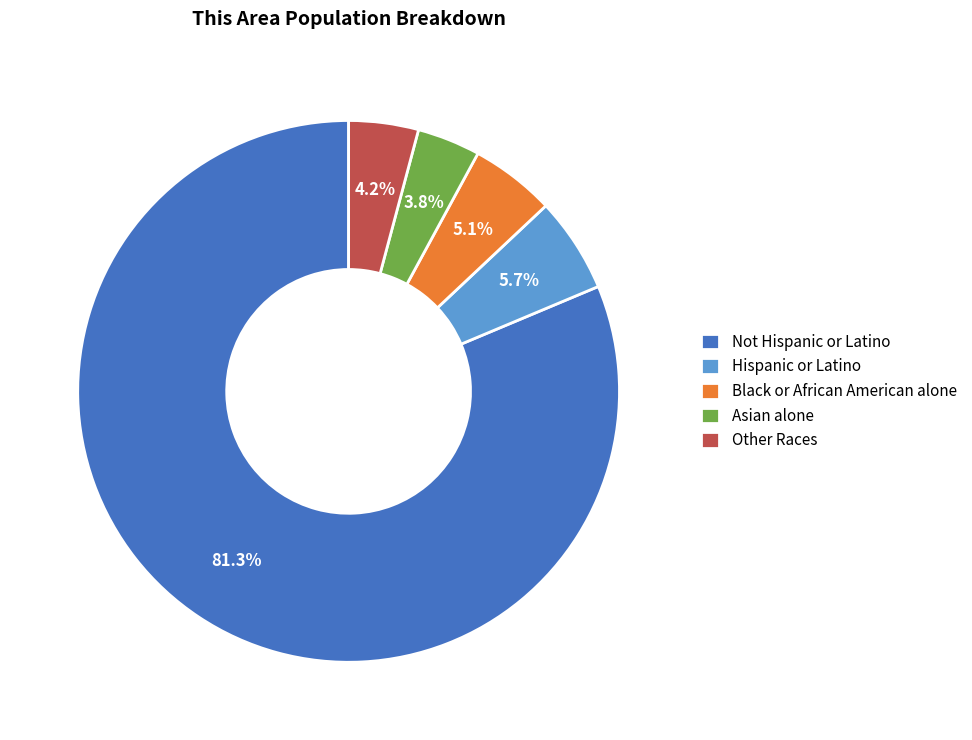

To the nearest percent, what is the average slice percentage?

20%